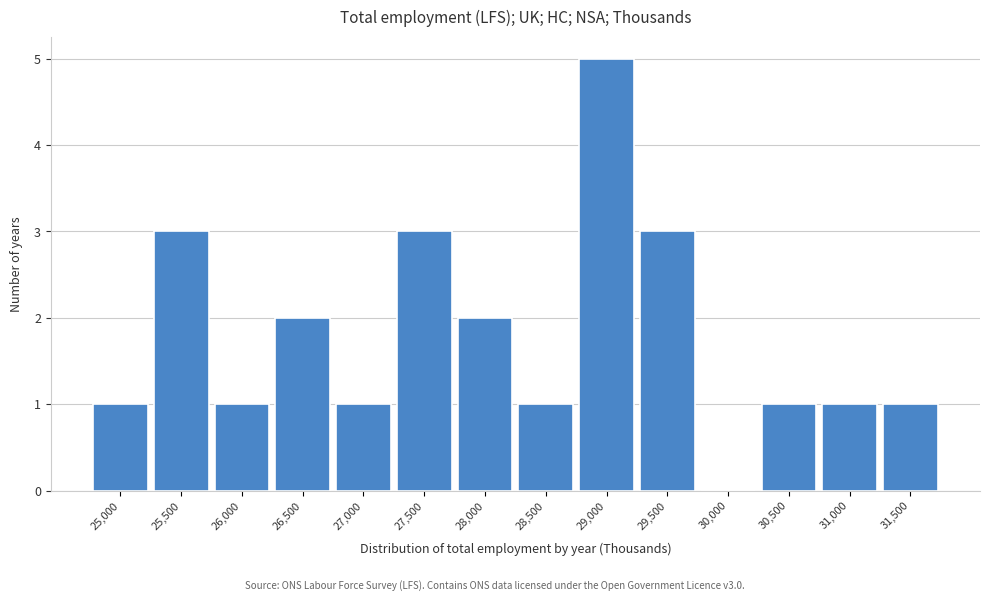

Reading left to right, what are all the values shown in this chart?

25,000=1	25,500=3	26,000=1	26,500=2	27,000=1	27,500=3	28,000=2	28,500=1	29,000=5	29,500=3	30,000=0	30,500=1	31,000=1	31,500=1